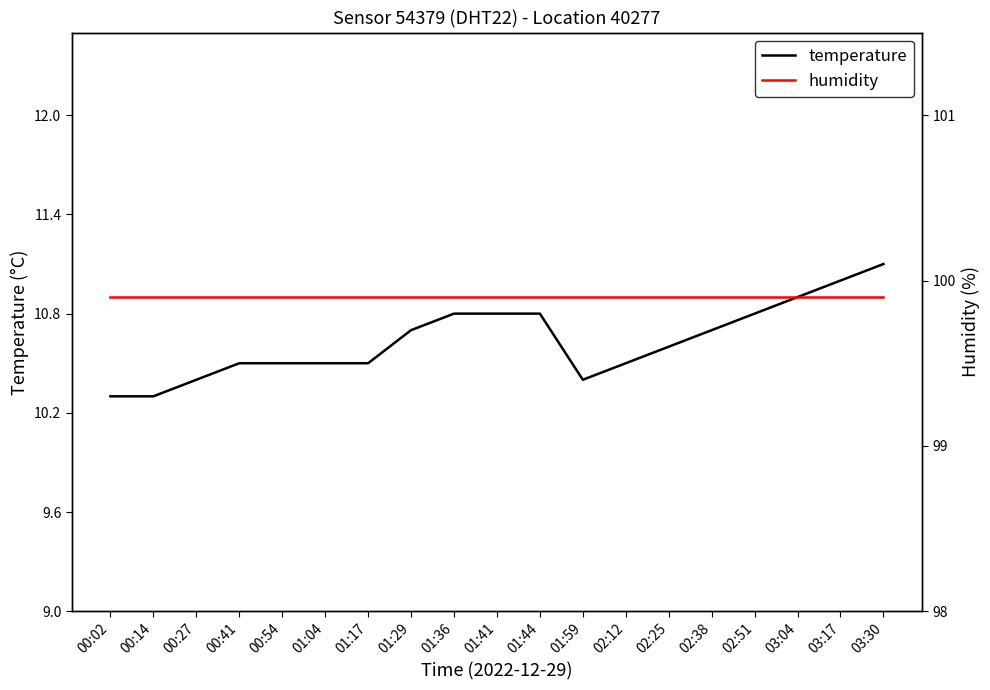

At which category does the chart reach its minimum across all series?

00:02